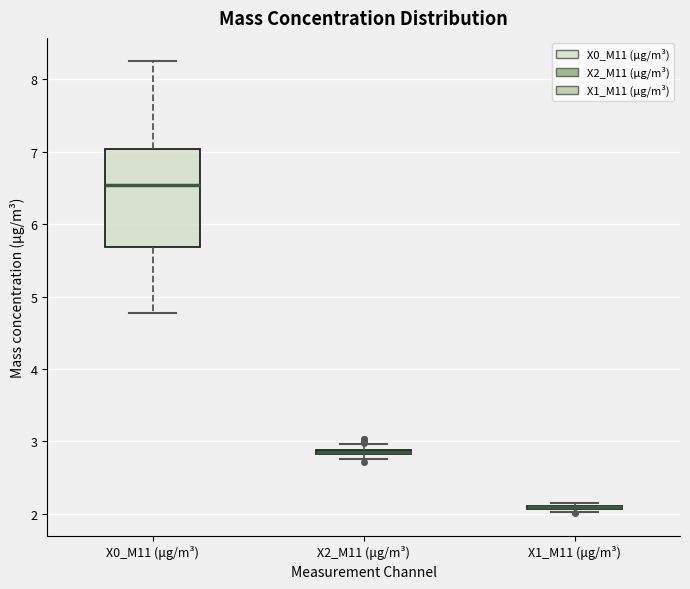

Where does the median line of the box for X0_M11 (μg/m³) sit on the y-axis? The values are not printed on the chart, so give them approximately, as read against the axis.

6.5